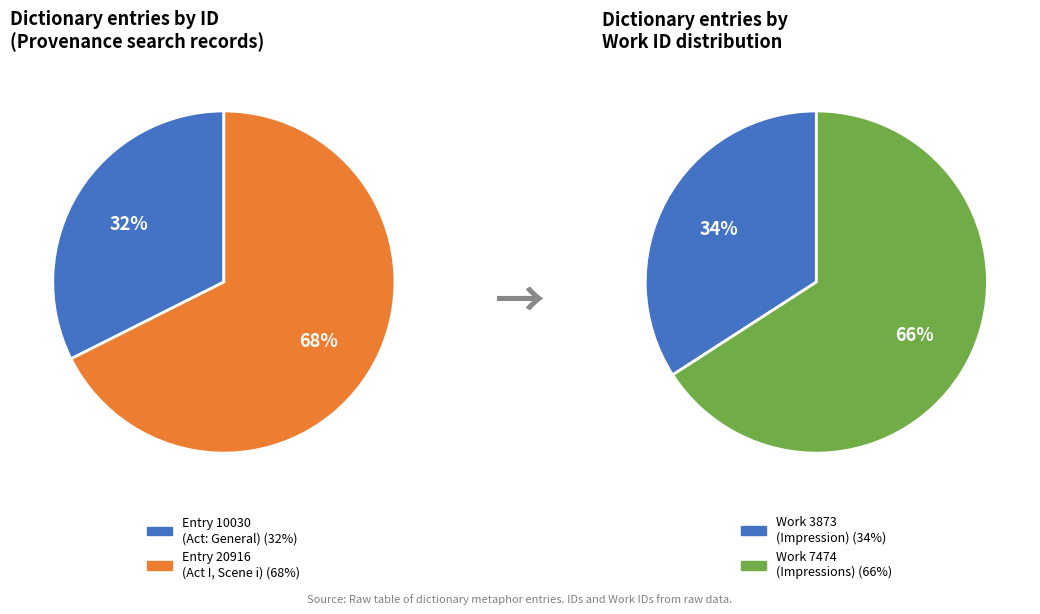

Does FAGEL Tis known (id: 20916) represent more than half of the total?

Yes